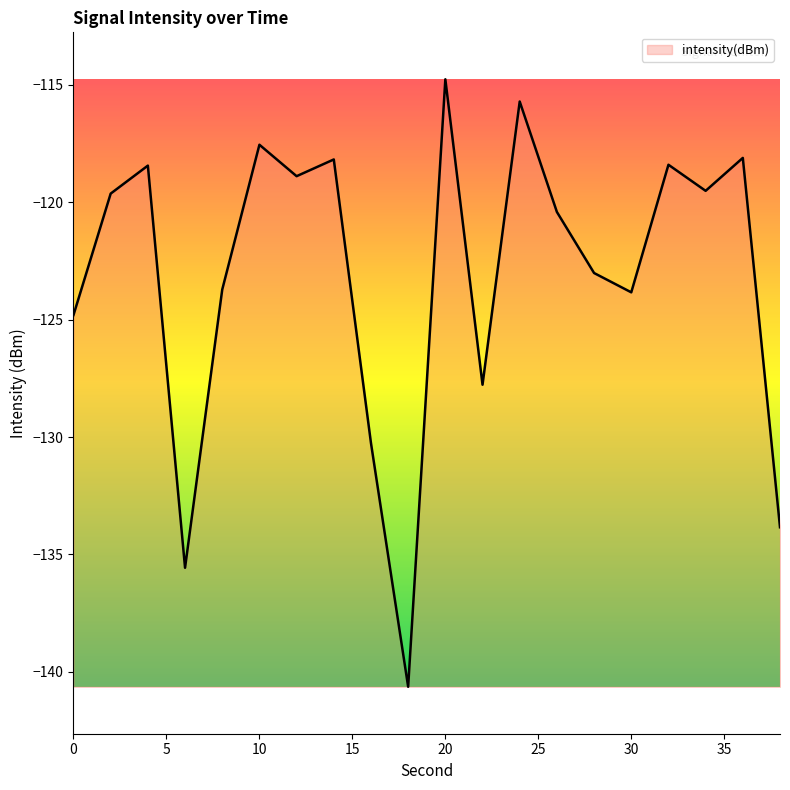

What is the minimum value shown in the chart?

-140.6